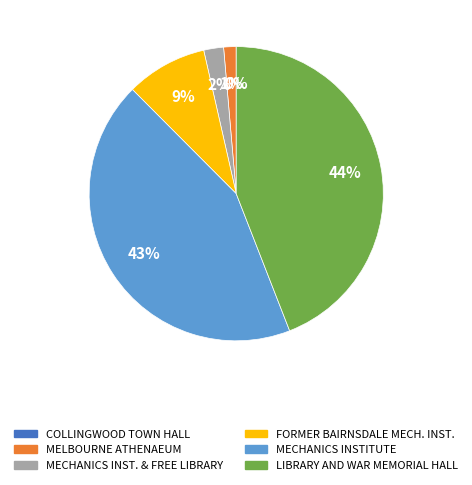

To the nearest percent, what is the difference between the largest and smallest slice percentages?

44%